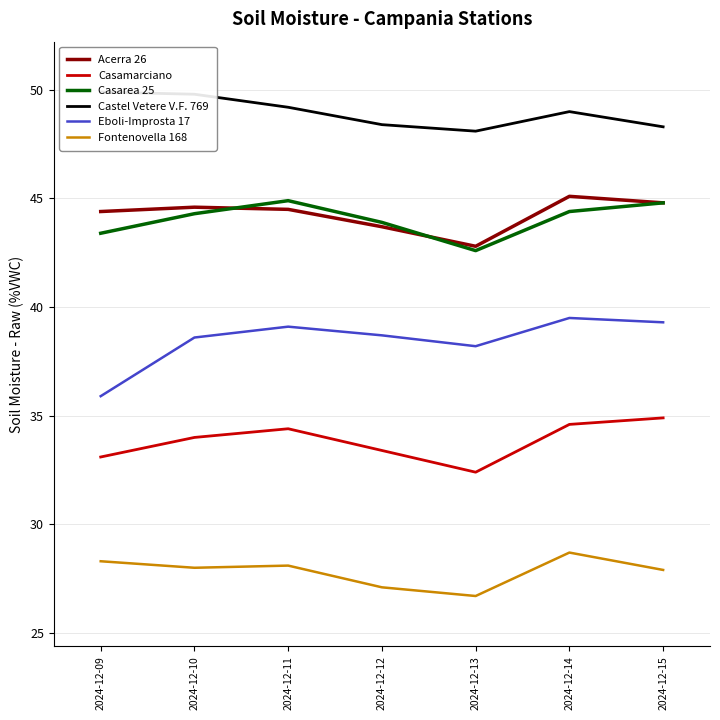

True or false: Acerra 26 and Fontenovella 168 intersect in this chart.

False